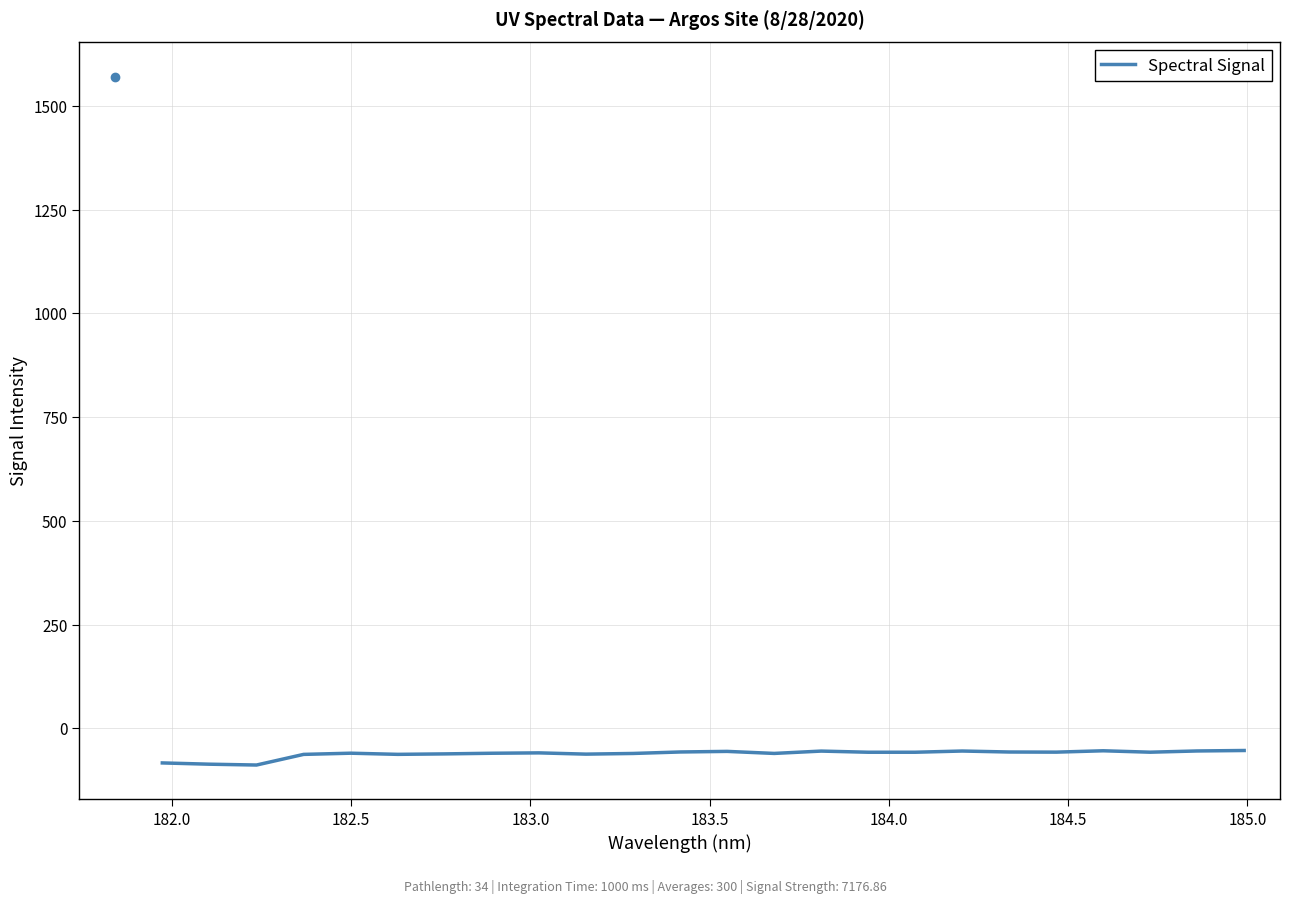

True or false: there are more than 2 points higher than both neighbors.

True